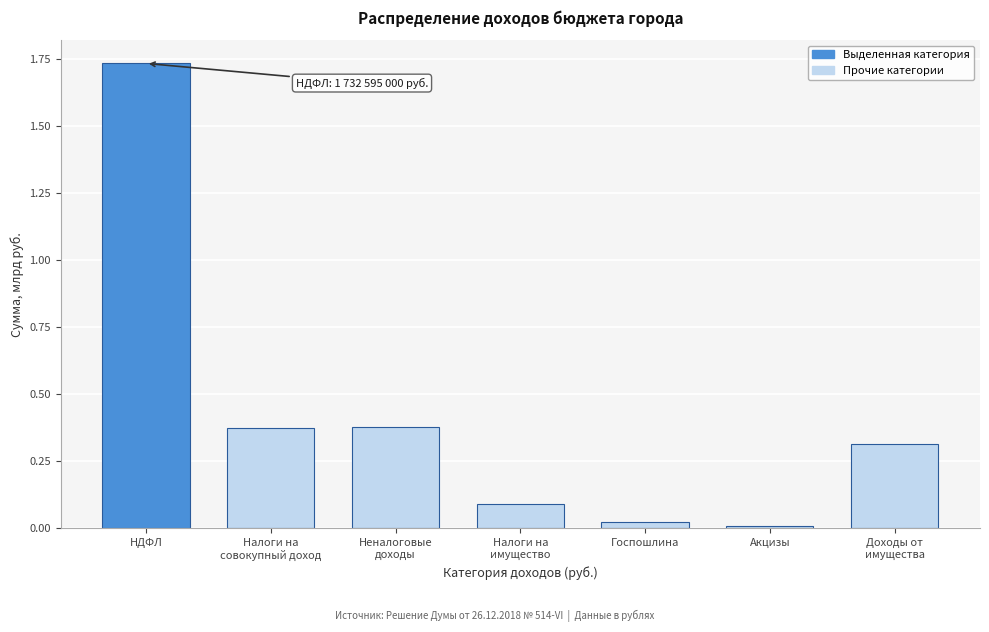

The chart shows a value of 0.0 at Акцизы. True or false?

True